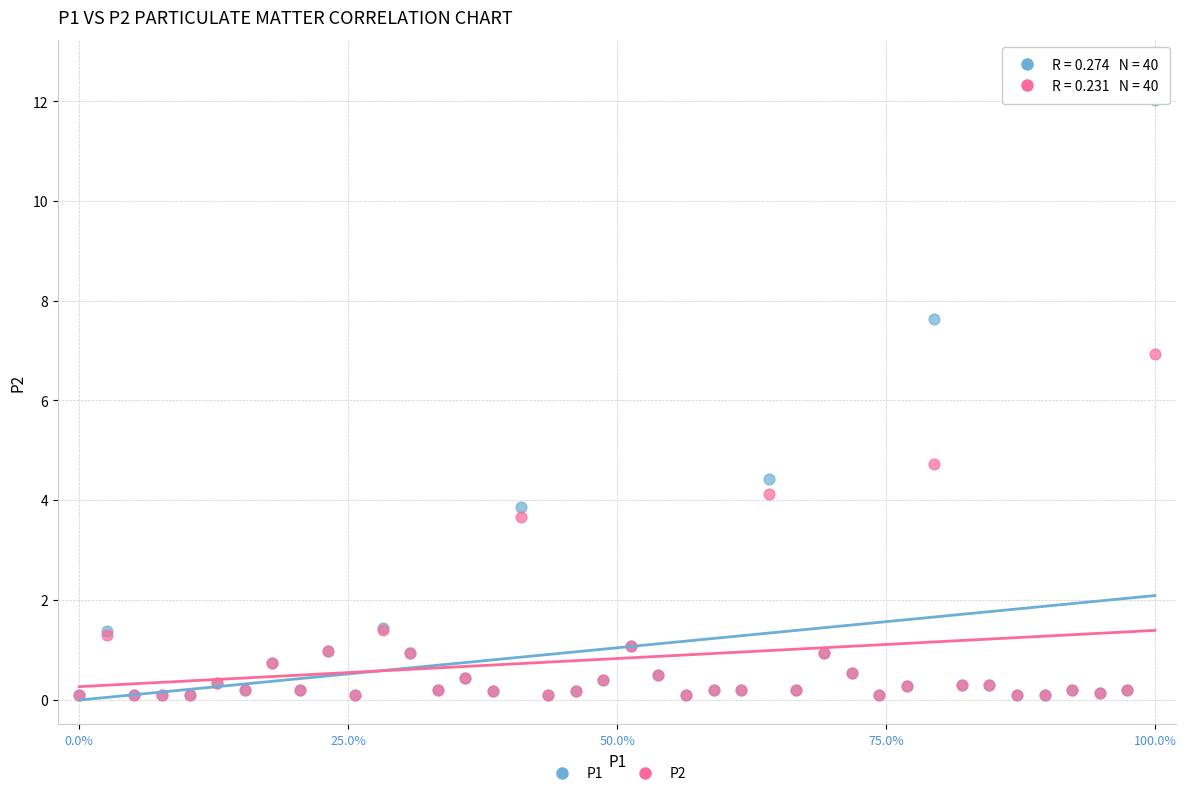

Across all series, what Y value is closest to 6?

6.9